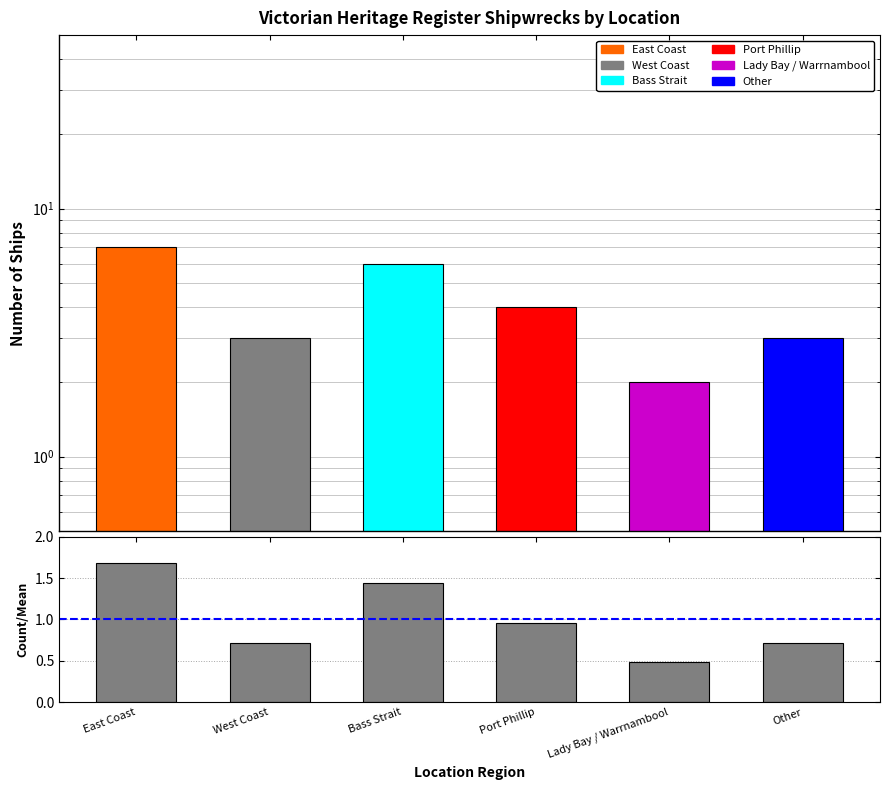

Which category has the highest value across all series?

East Coast